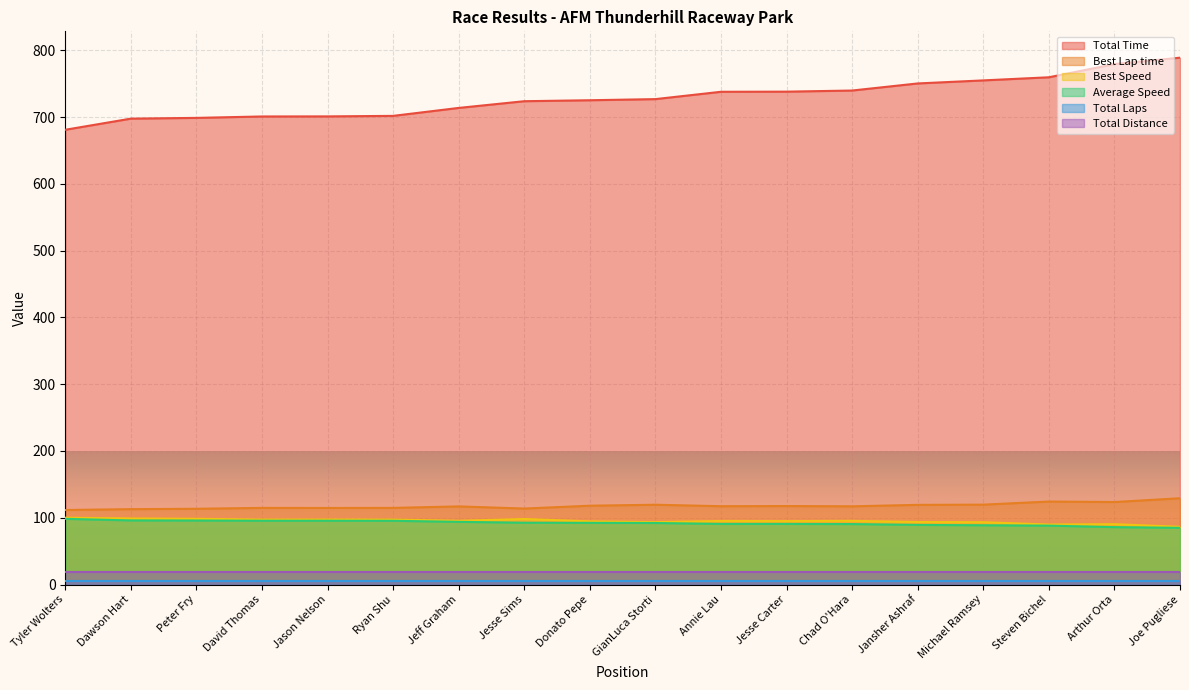

True or false: Best Lap time has a value of 206.0 at Ryan Shu.

False